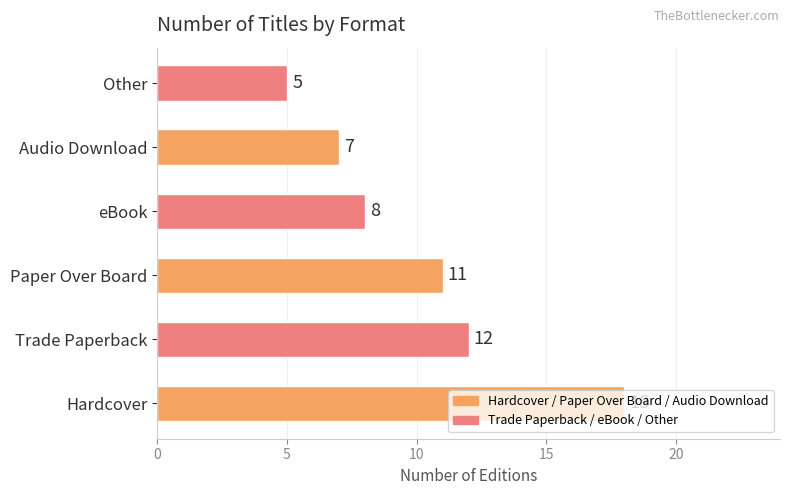

List the labels in order of value, largest first.

Hardcover, Trade Paperback, Paper Over Board, eBook, Audio Download, Other